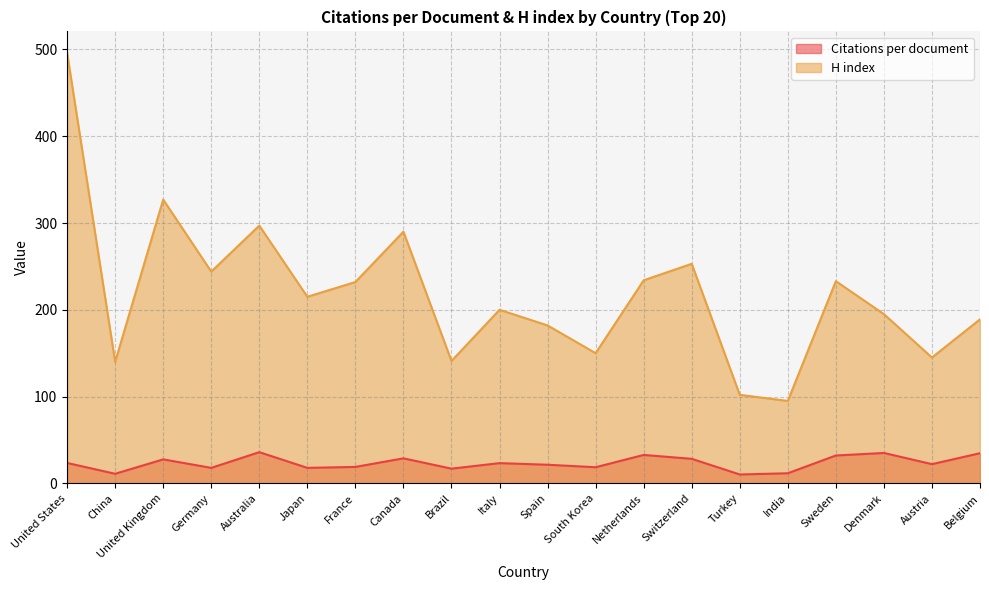

What is the difference between the highest and lowest values at Austria?

122.8